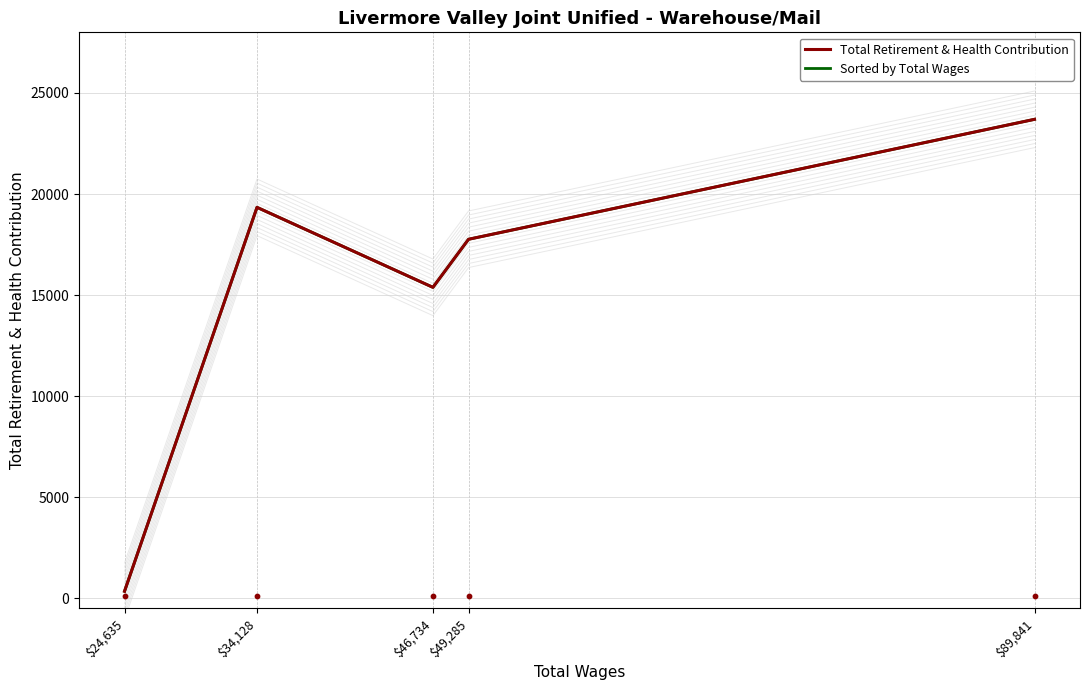

Which series has the largest total across all categories?

Total Retirement & Health Contribution